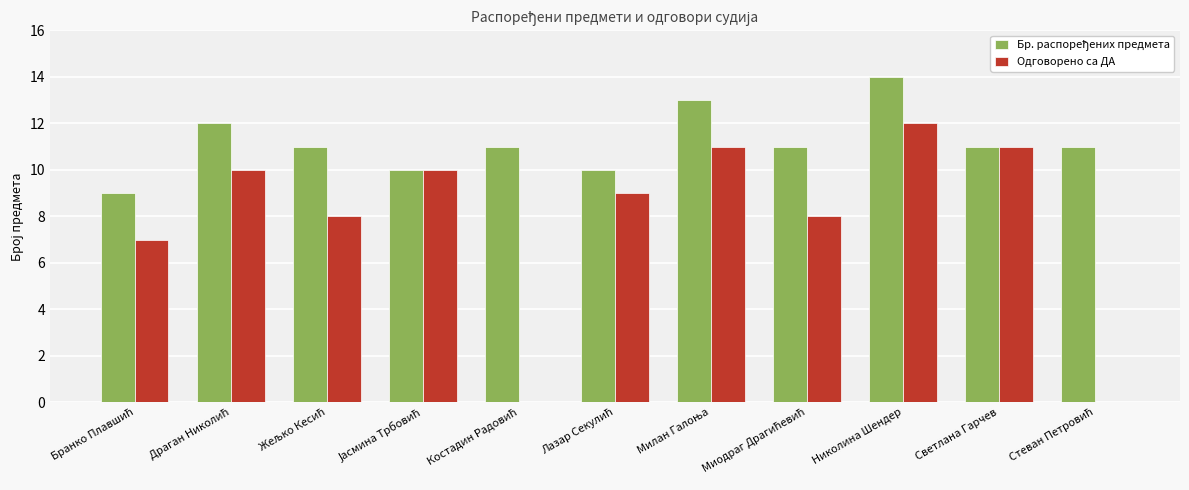

Which category has the highest value across all series?

Николина Шендер